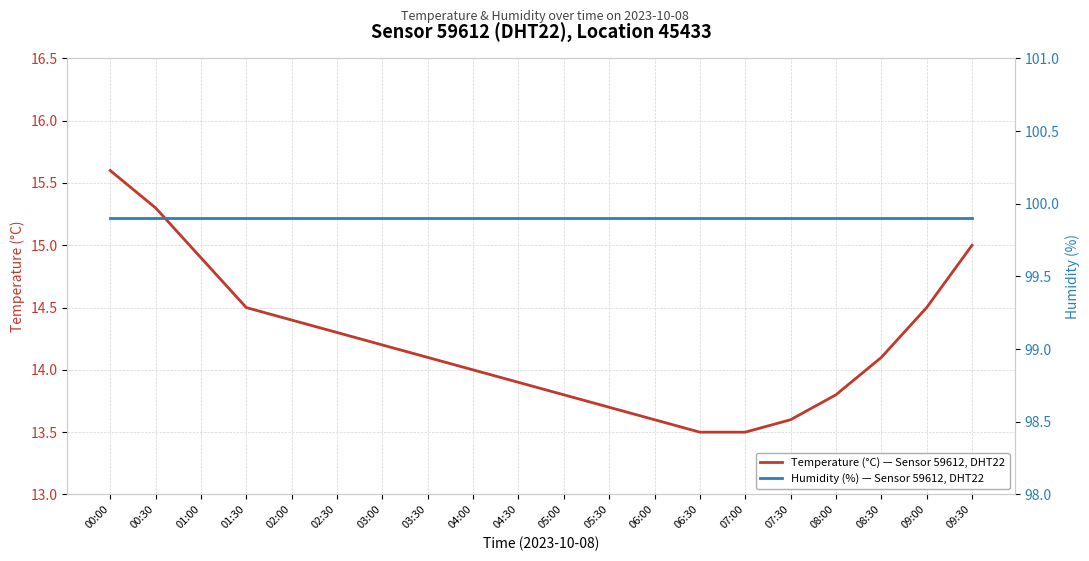

Where does the Temperature (°C) — Sensor 59612, DHT22 series first go above 14?

00:00